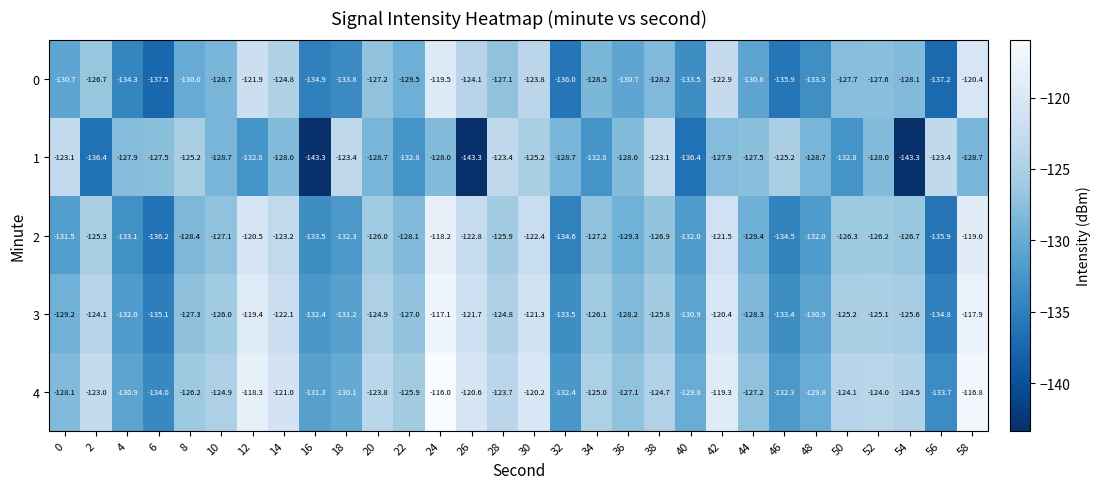

True or false: 2 has a value of -165.5 at 12.

False